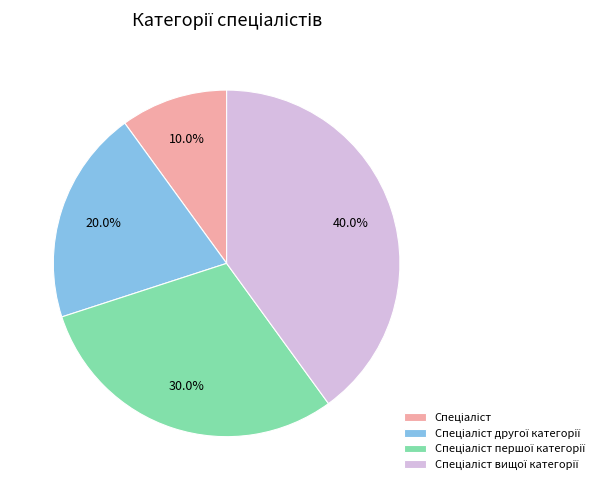

How many slices are in this pie chart?

4